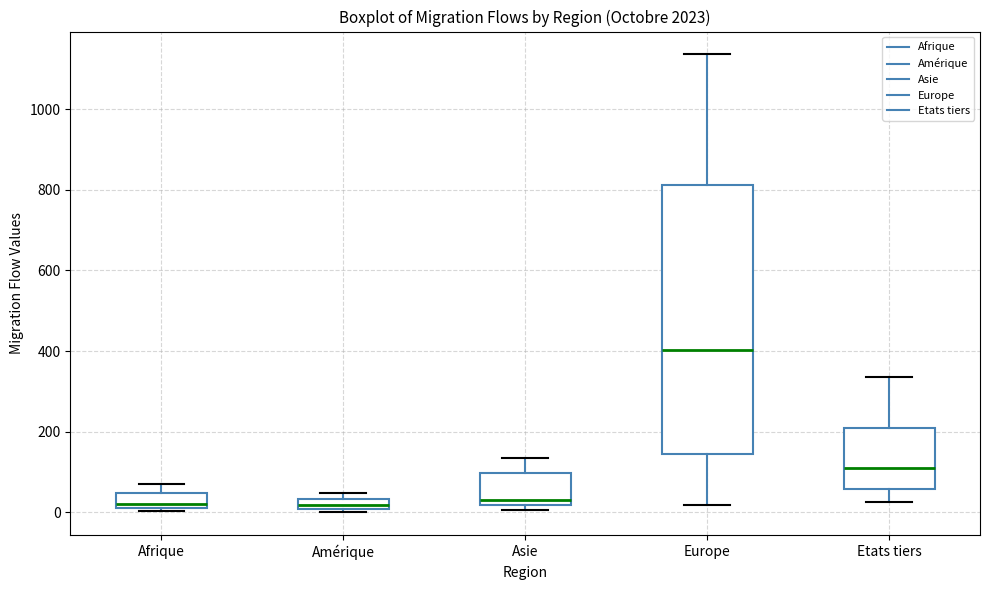

Where does the median line of the box for Etats tiers sit on the y-axis? The values are not printed on the chart, so give them approximately, as read against the axis.

100